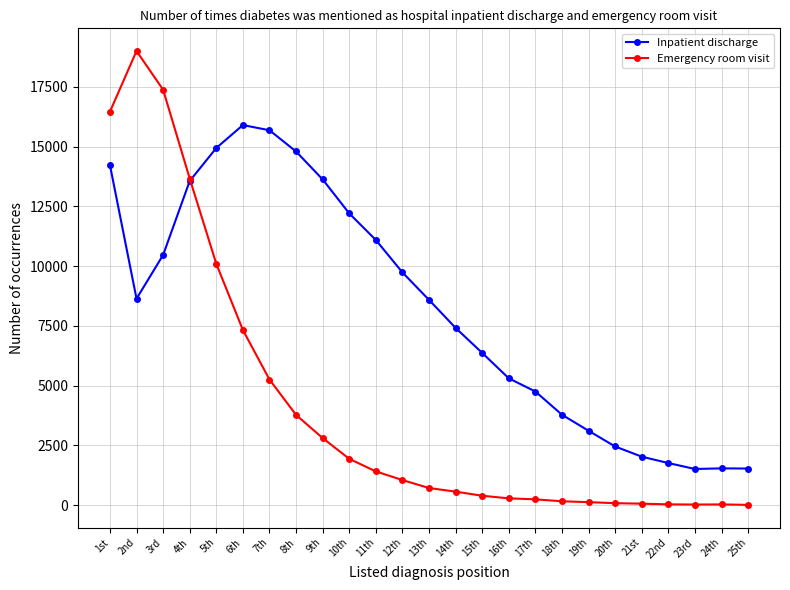

How many lines are shown in the chart?

2